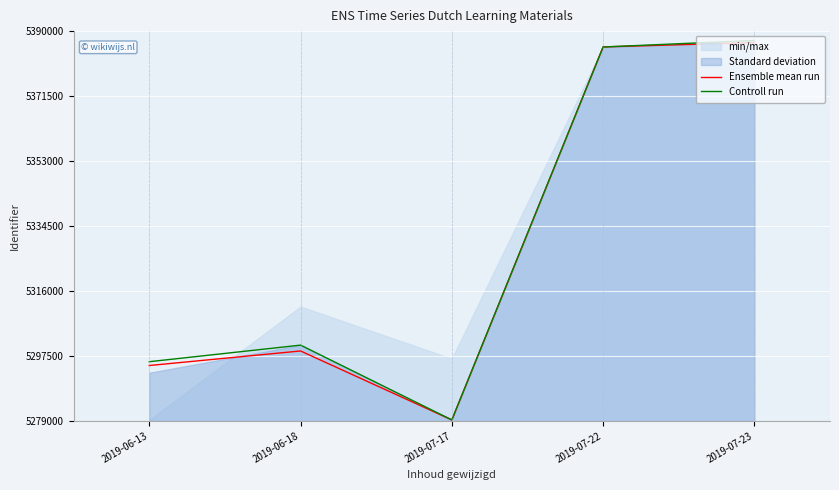

Reading left to right, extract all data points from this chart.

Ensemble mean run: 2019-06-13=5294750	2019-06-18=5298892	2019-07-17=5279252	2019-07-22=5385484	2019-07-23=5386756
Controll run: 2019-06-13=5295836	2019-06-18=5300559	2019-07-17=5279252	2019-07-22=5385484	2019-07-23=5387332